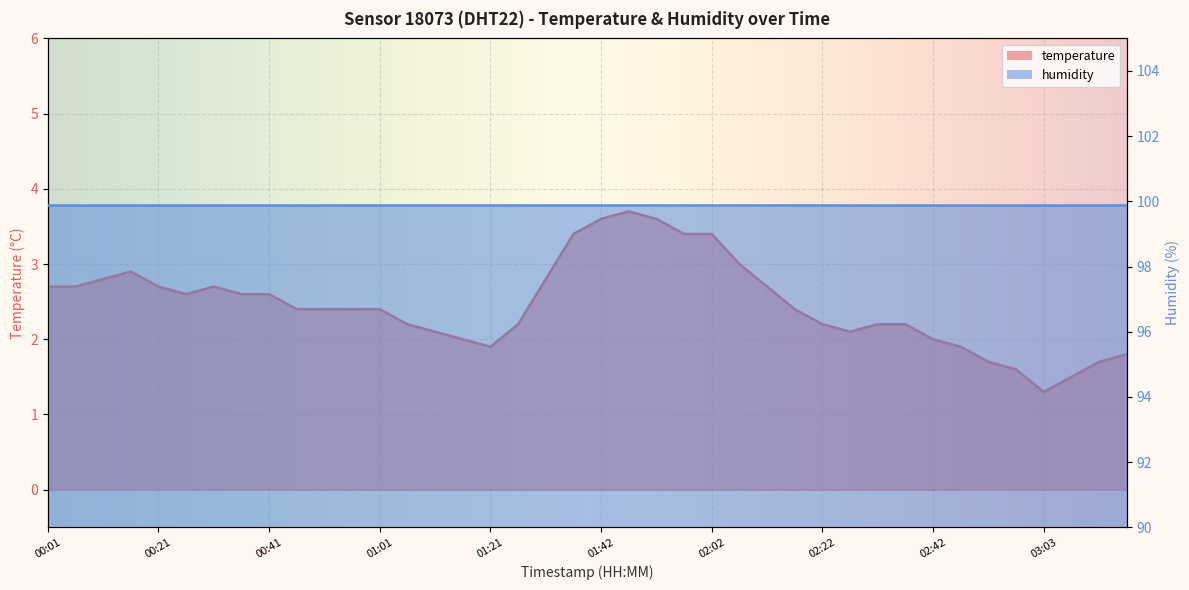

Reading right to left, extract all data points from this chart.

03:18=1.8	03:13=1.7	03:08=1.5	03:03=1.3	02:57=1.6	02:52=1.7	02:47=1.9	02:42=2.0	02:37=2.2	02:32=2.2	02:27=2.1	02:22=2.2	02:17=2.4	02:12=2.7	02:07=3.0	02:02=3.4	01:57=3.4	01:52=3.6	01:47=3.7	01:42=3.6	01:37=3.4	01:32=2.8	01:27=2.2	01:21=1.9	01:16=2.0	01:11=2.1	01:06=2.2	01:01=2.4	00:56=2.4	00:51=2.4	00:46=2.4	00:41=2.6	00:36=2.6	00:31=2.7	00:26=2.6	00:21=2.7	00:16=2.9	00:11=2.8	00:06=2.7	00:01=2.7